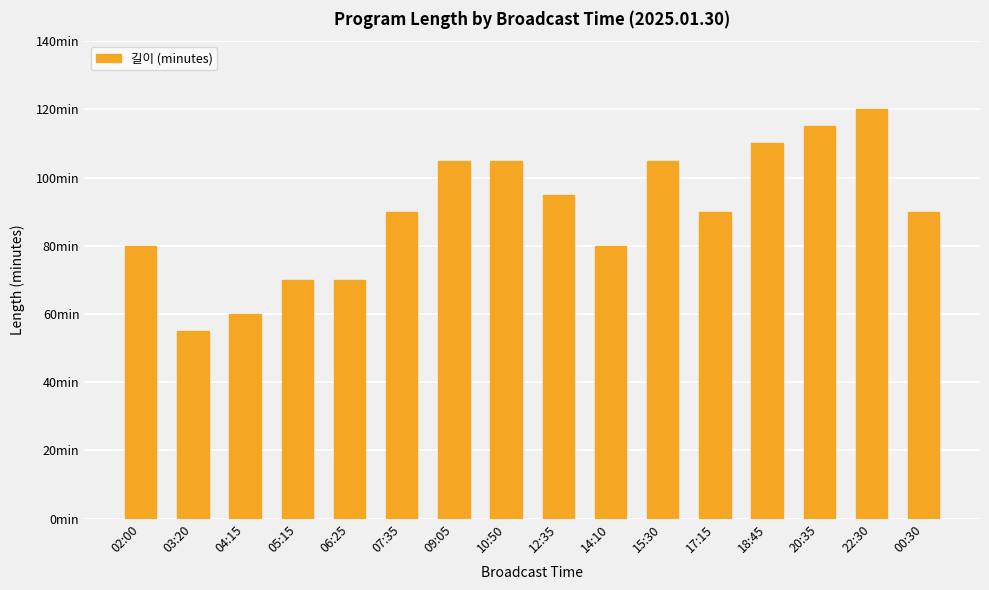

Between 14:10 and 20:35, which is larger?

20:35